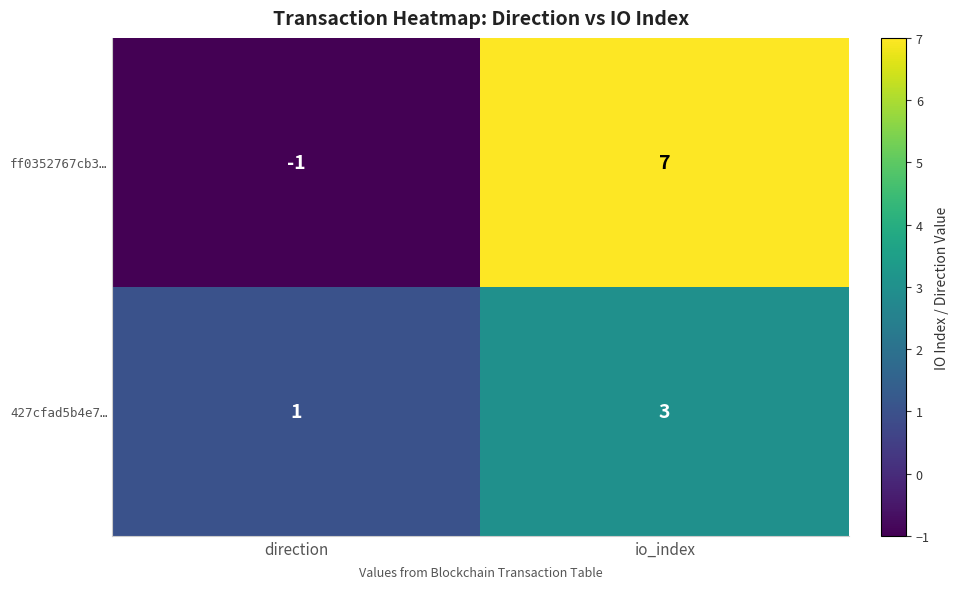

Which series has the largest total across all categories?

ff0352767cb3…